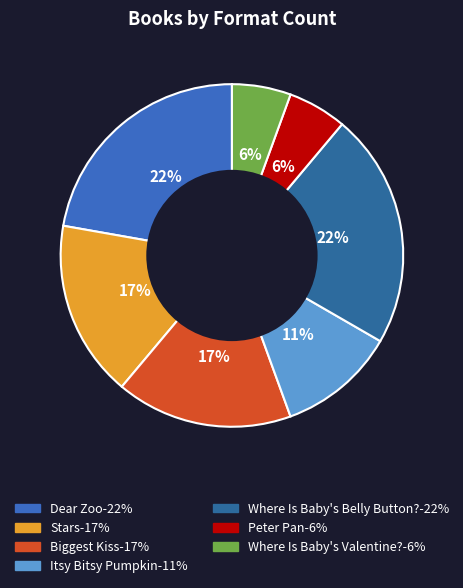

To the nearest percent, what percentage of the pie is Peter Pan?

6%